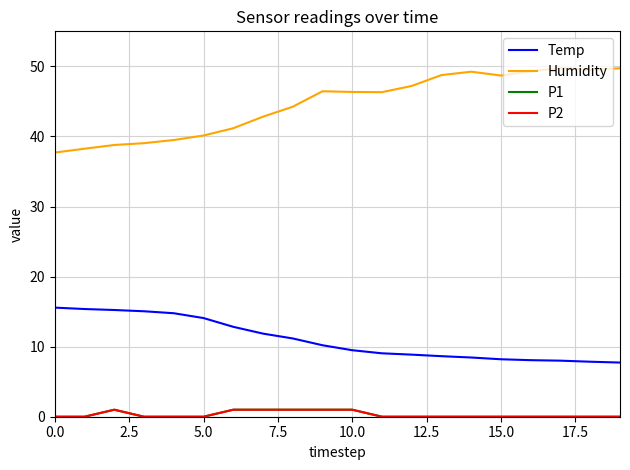

What is the sum of all Temp values?

220.5